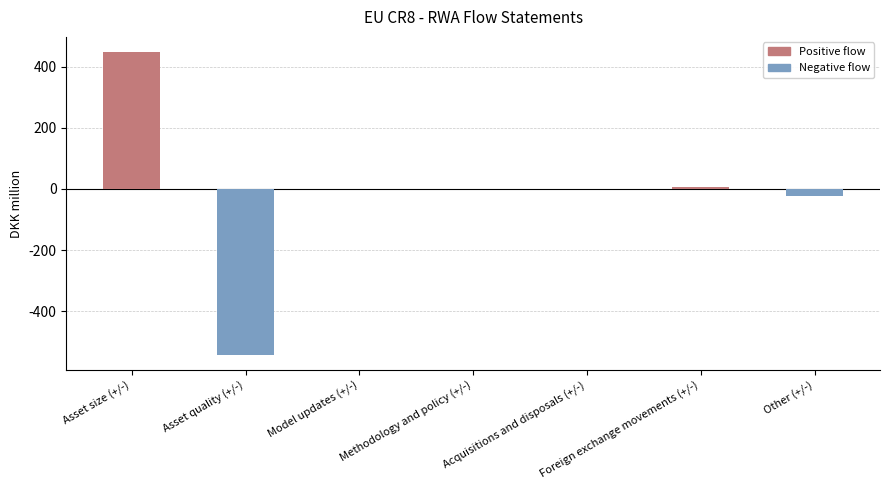

Are the bars grouped side by side (vs. stacked)?

No